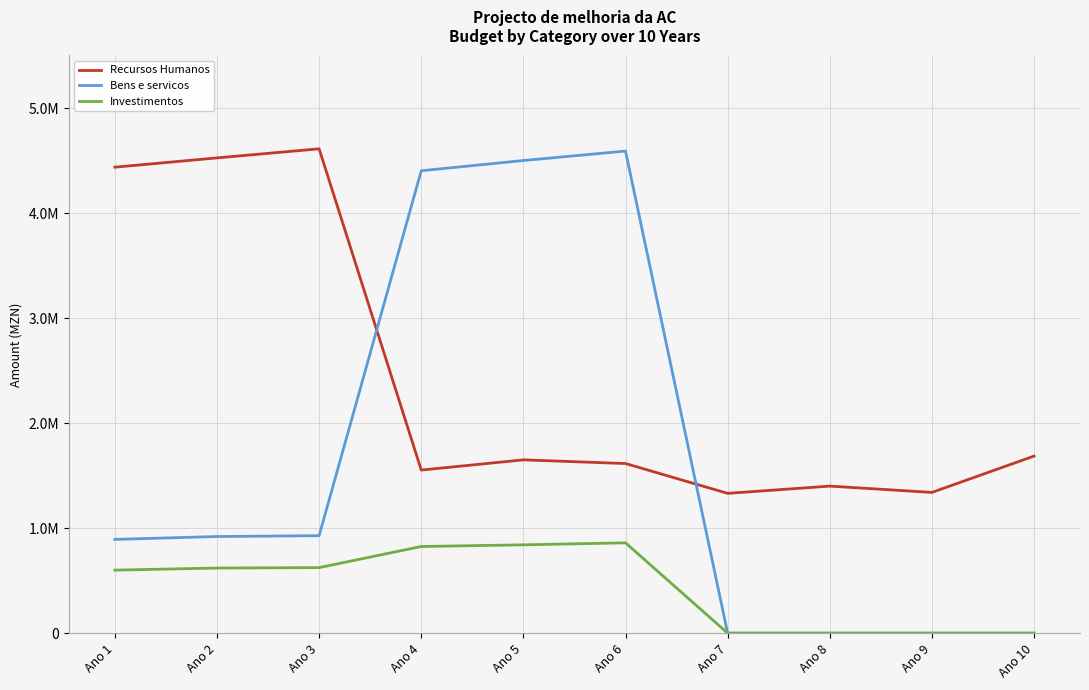

Which series ends up on top after the final intersection of Recursos Humanos and Bens e servicos?

Recursos Humanos